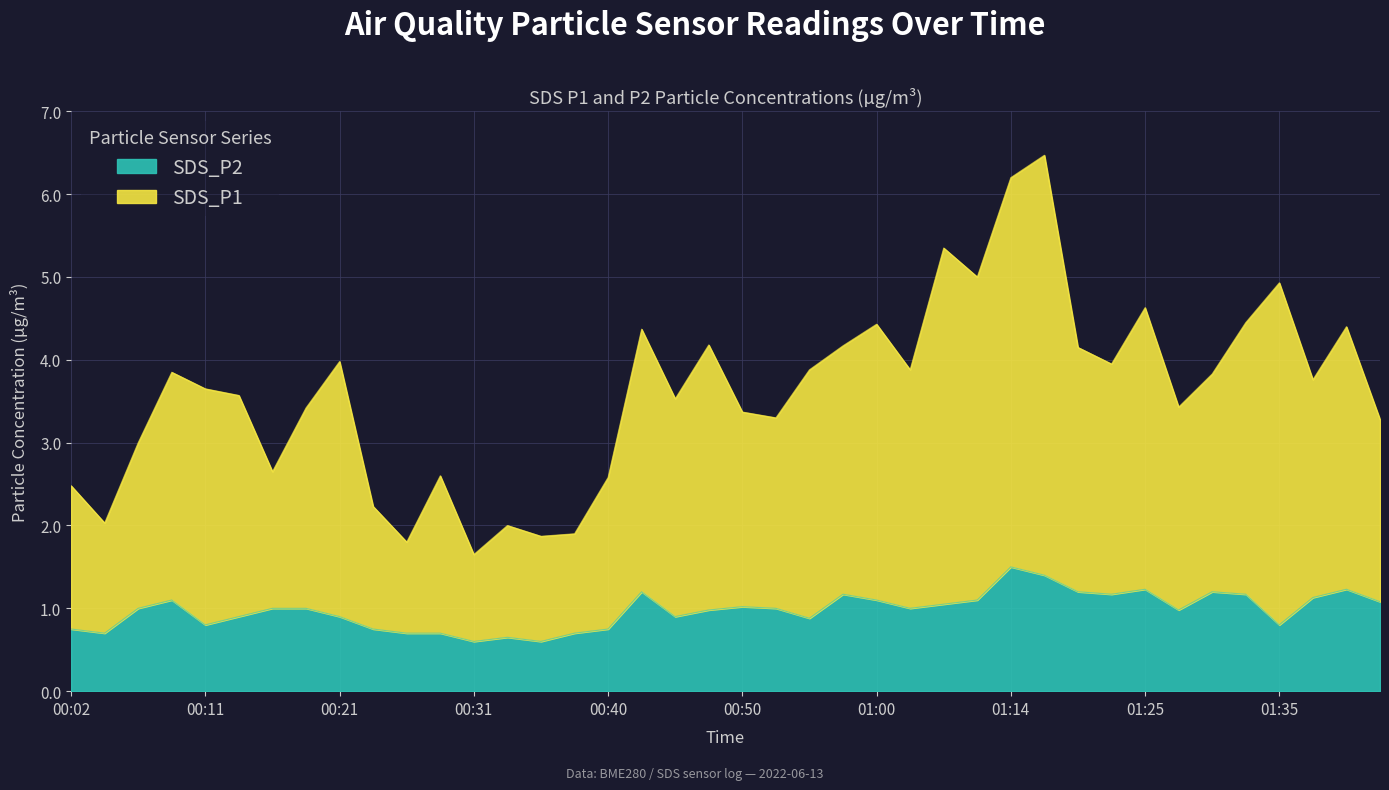

What is the difference between the second highest and minimum values in the SDS_P2 series?

0.8